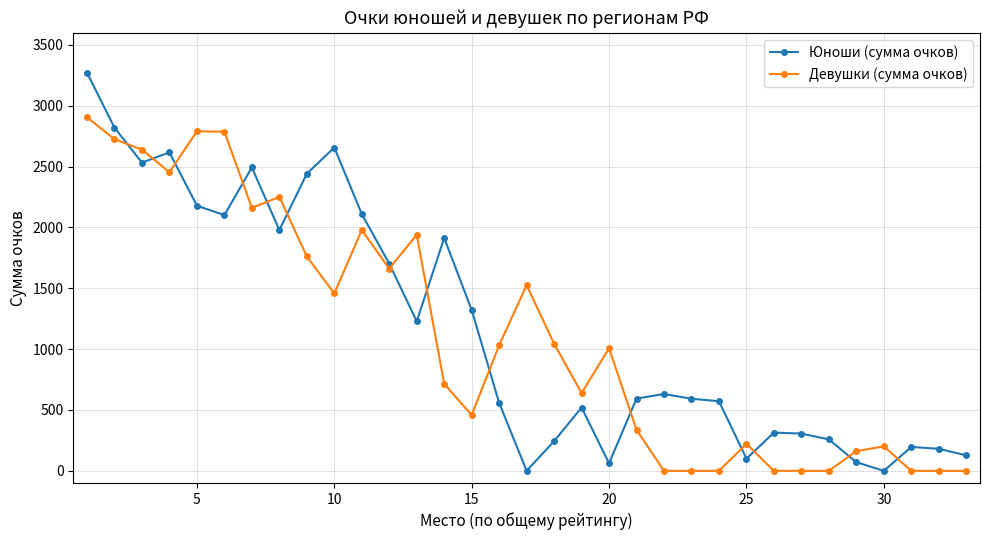

Which series has the largest range (max minus min)?

Юноши (сумма очков)